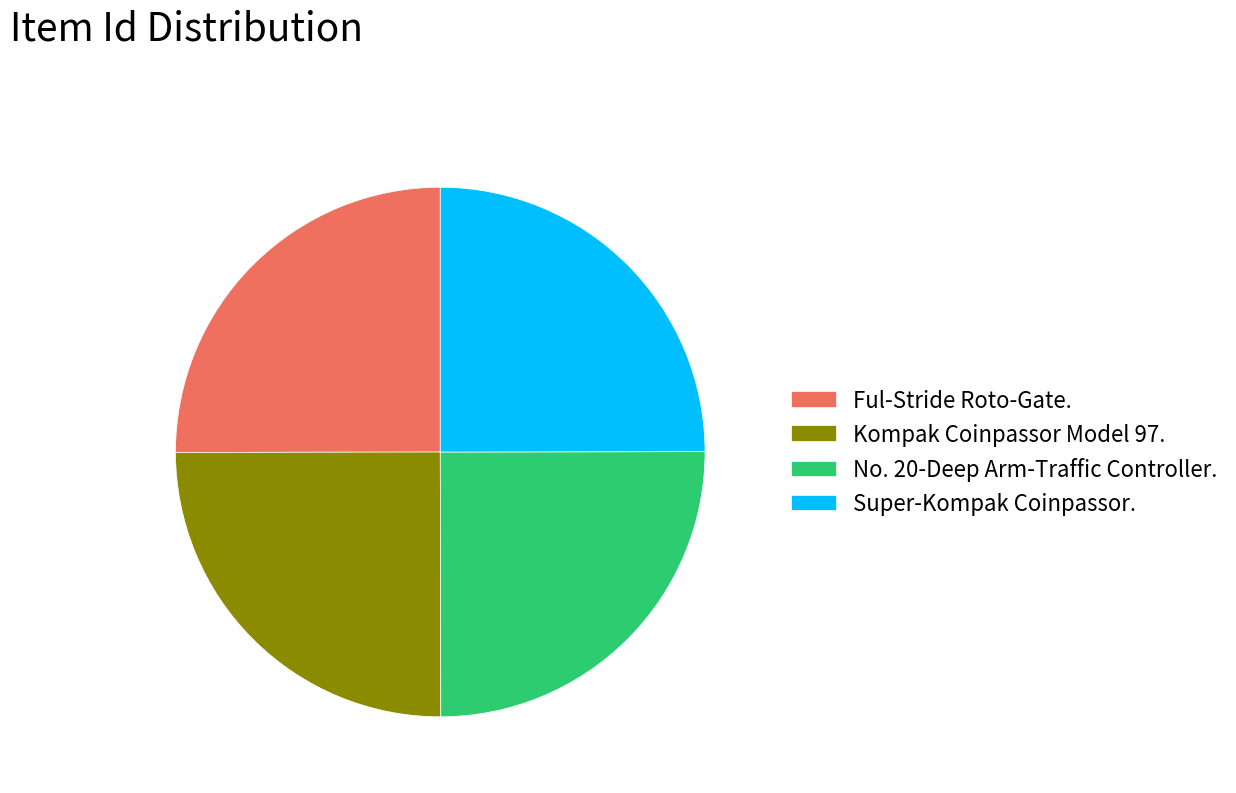

The Kompak Coinpassor Model 97. slice represents 36% of the pie. True or false?

False